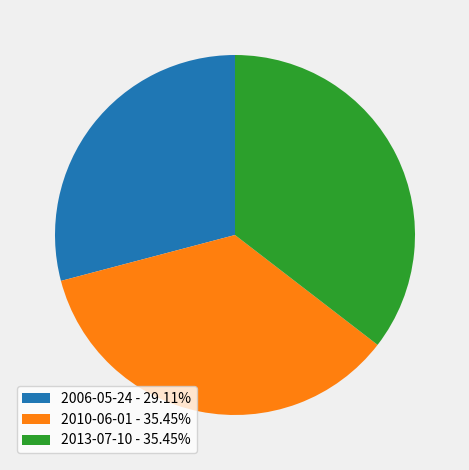

Approximately how many times larger is the value at 2006-05-24 - 29.11% compared to 2013-07-10 - 35.45%?

0.8